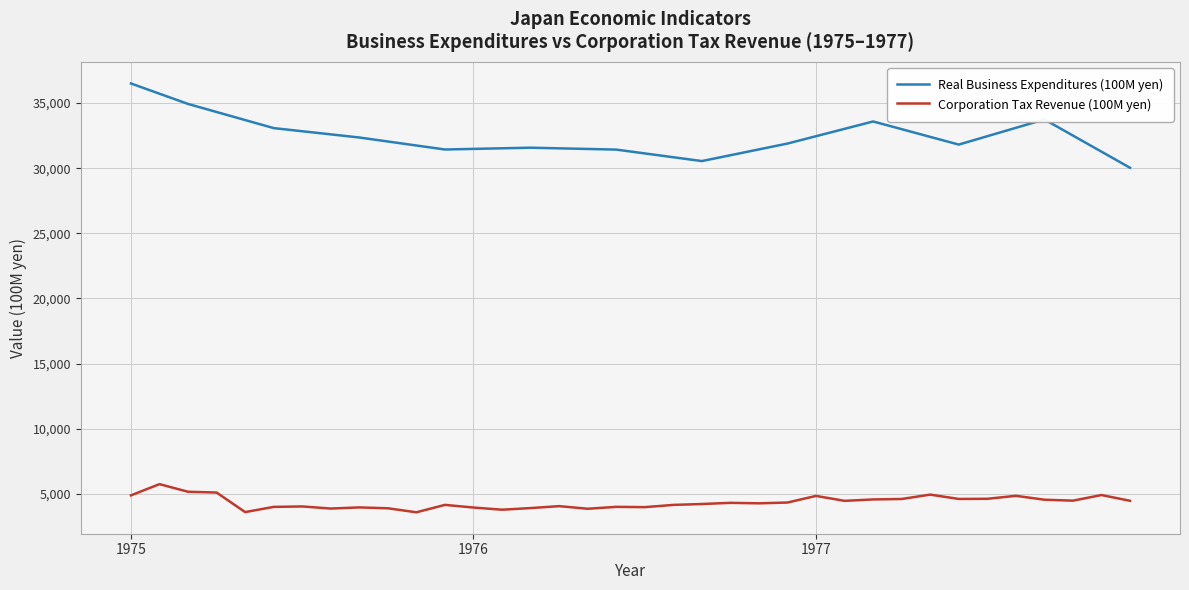

Rank the series by their average value, from highest to lowest.

Real Business Expenditures (100M yen), Corporation Tax Revenue (100M yen)